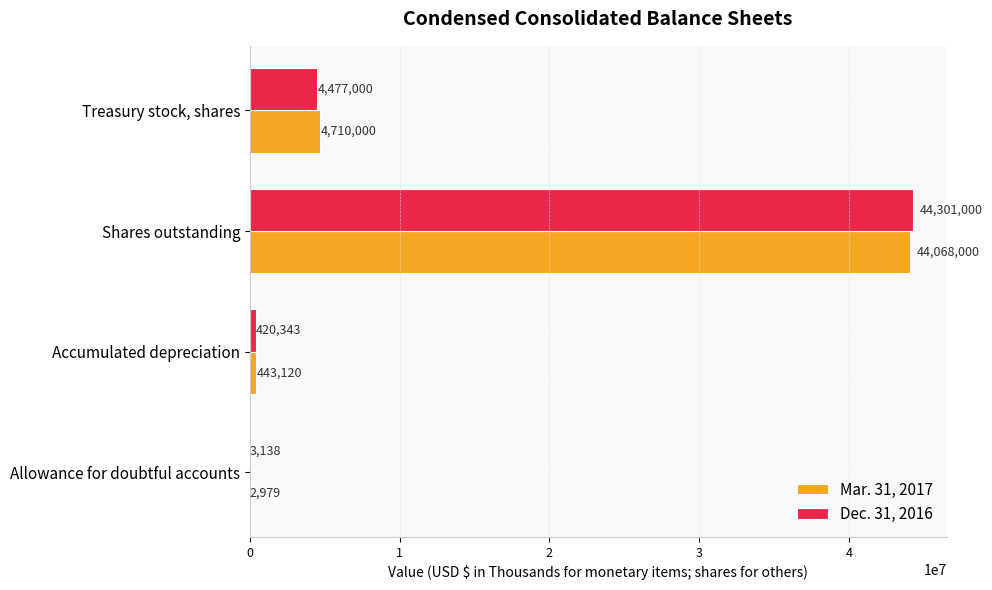

What is the maximum value for Dec. 31, 2016?

44301000